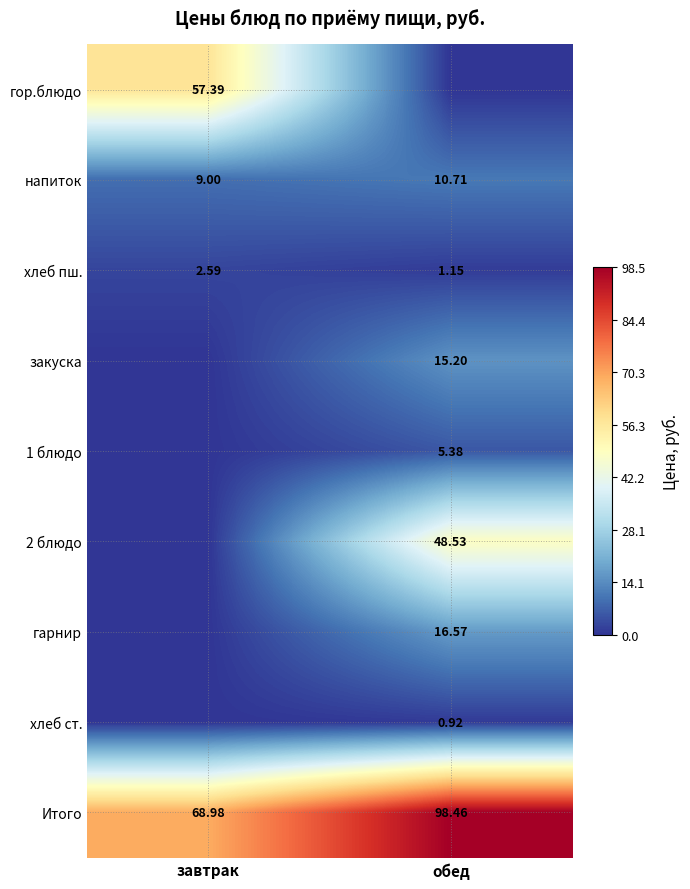

The 2 блюдо series shows 48.5 at обед. True or false?

True